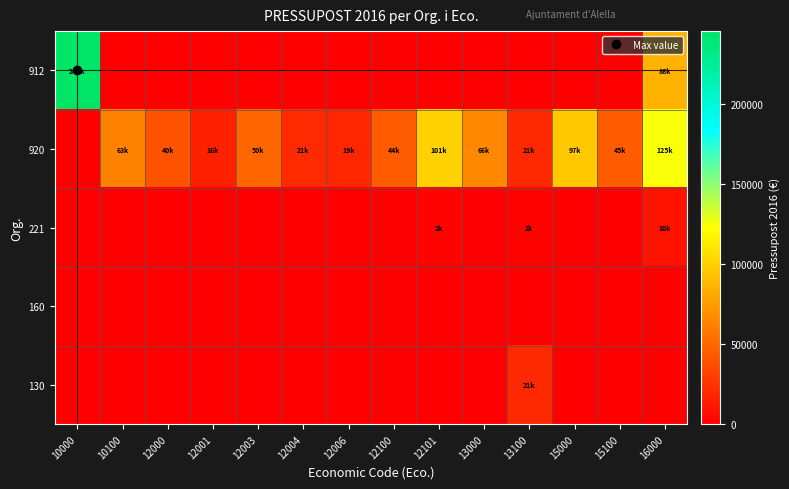

What is the total value across all series at 12006?

19074.2